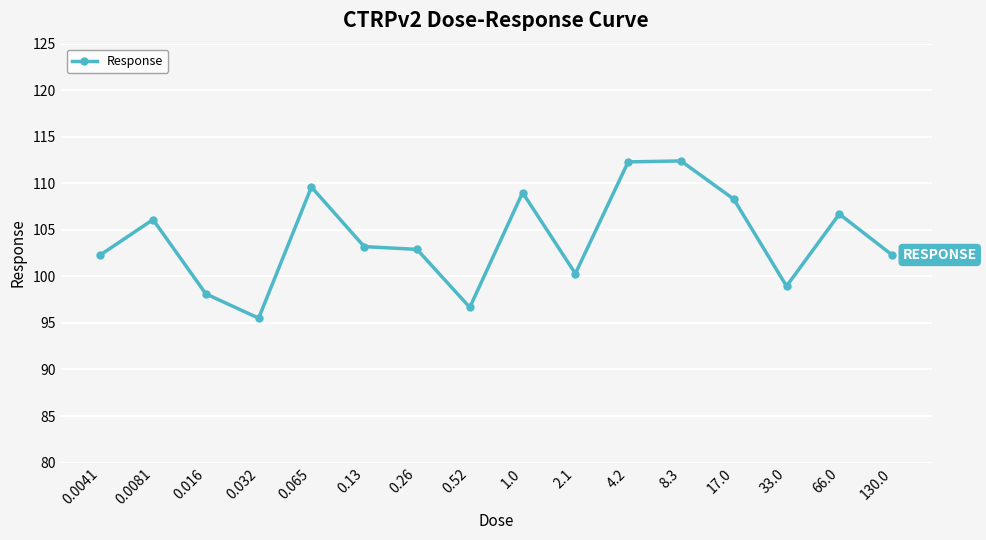

What is the ratio of the value at 0.032 to the value at 0.52?

1.0